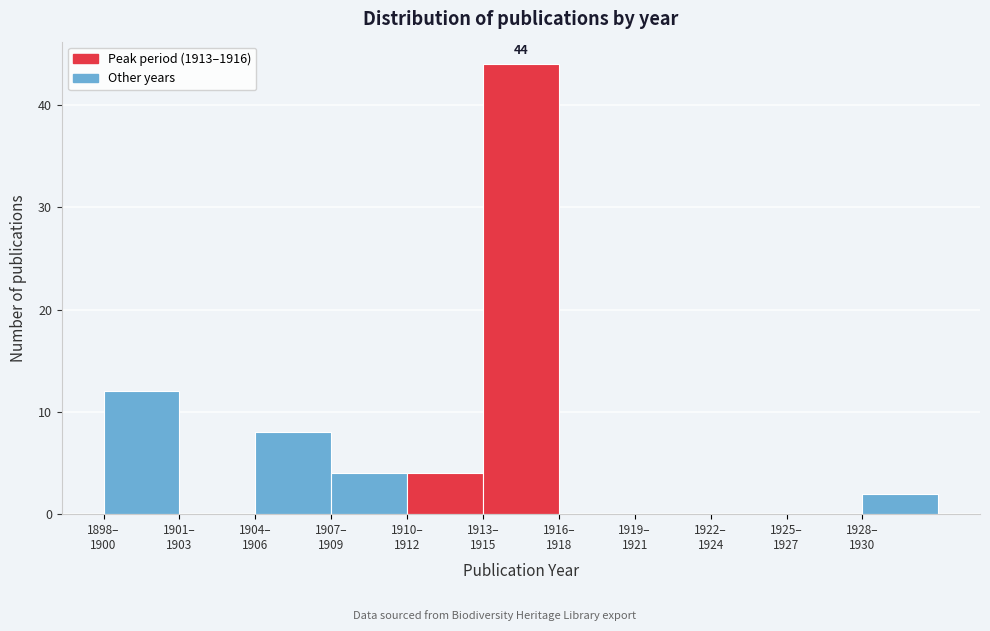

What is the greatest value displayed?

44